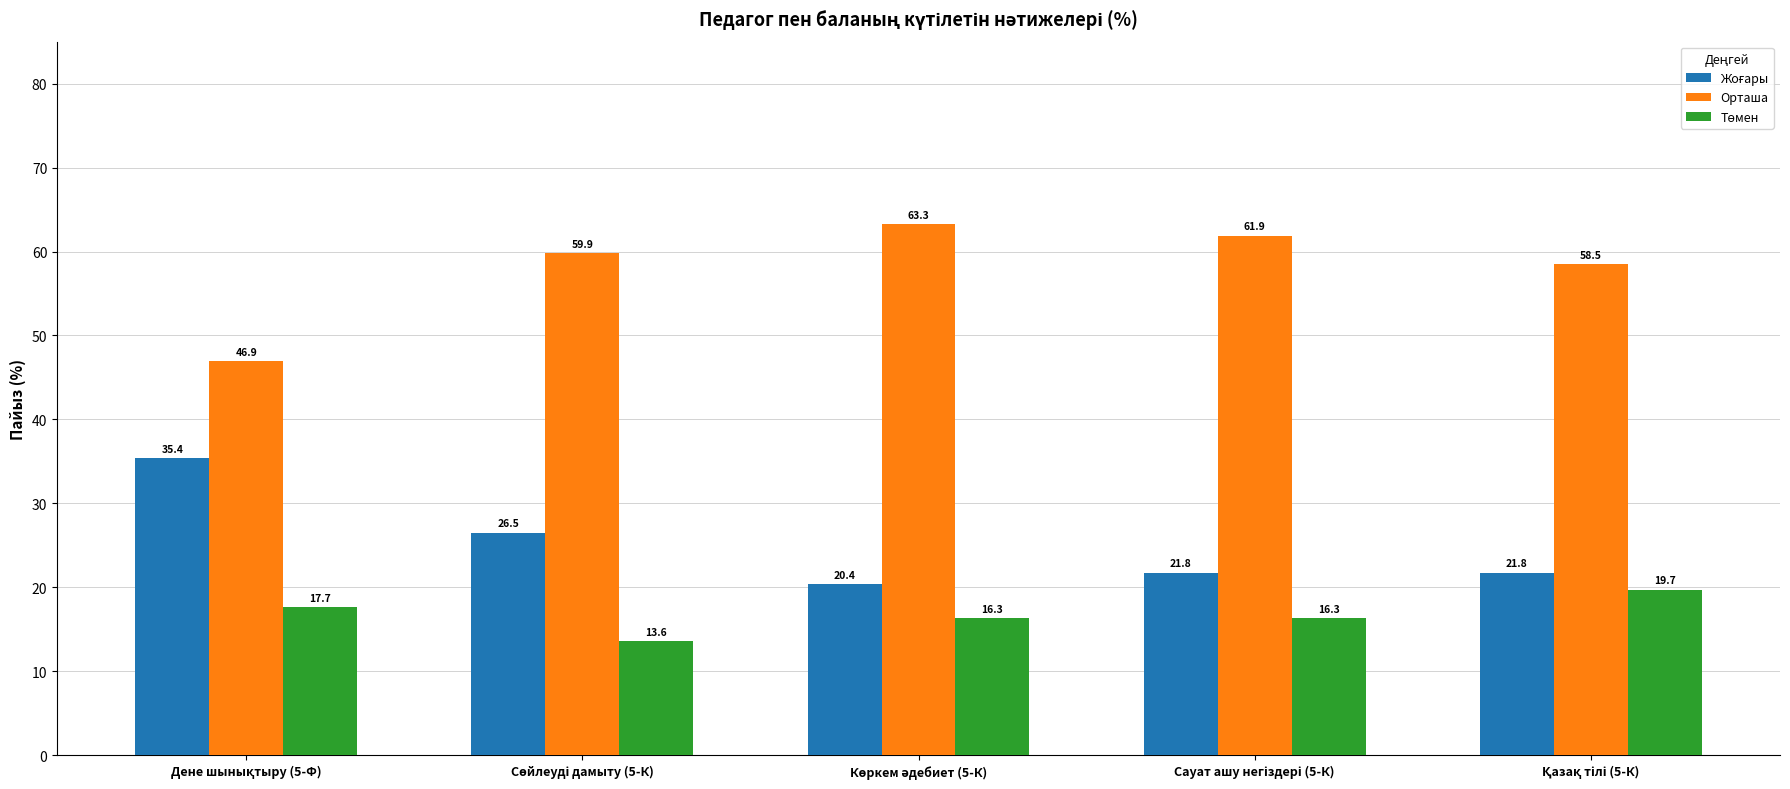

At how many categories does at least one series exceed 26?

5